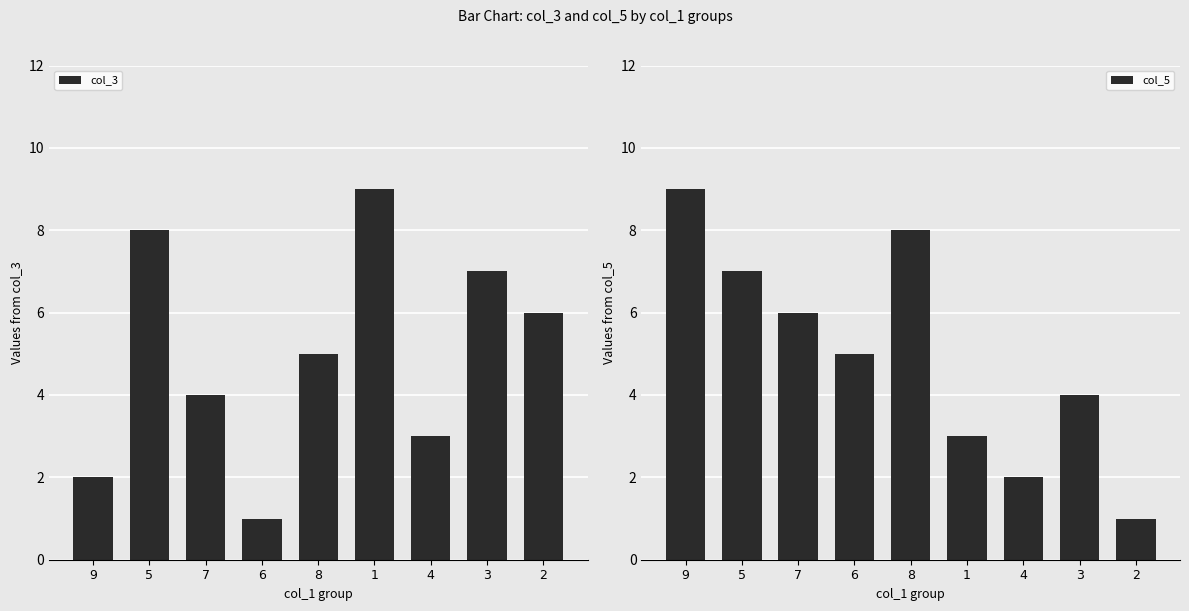

How many values in the col_3 series exceed 5?

4